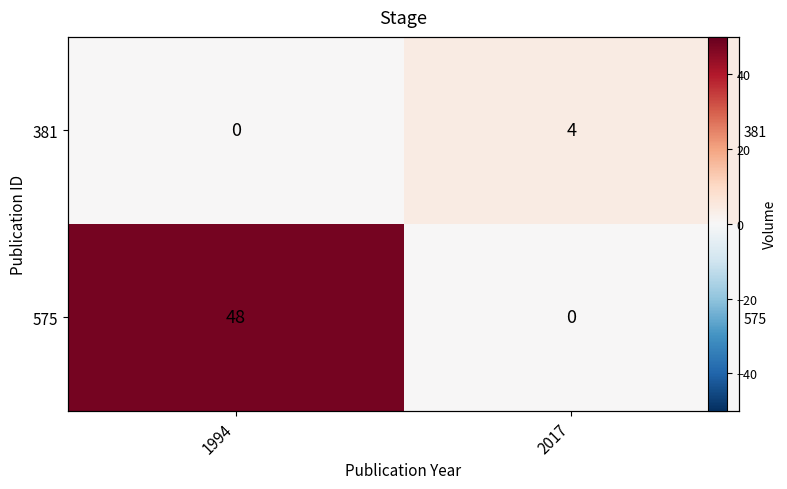

How many 381 values are between 0 and 4?

2